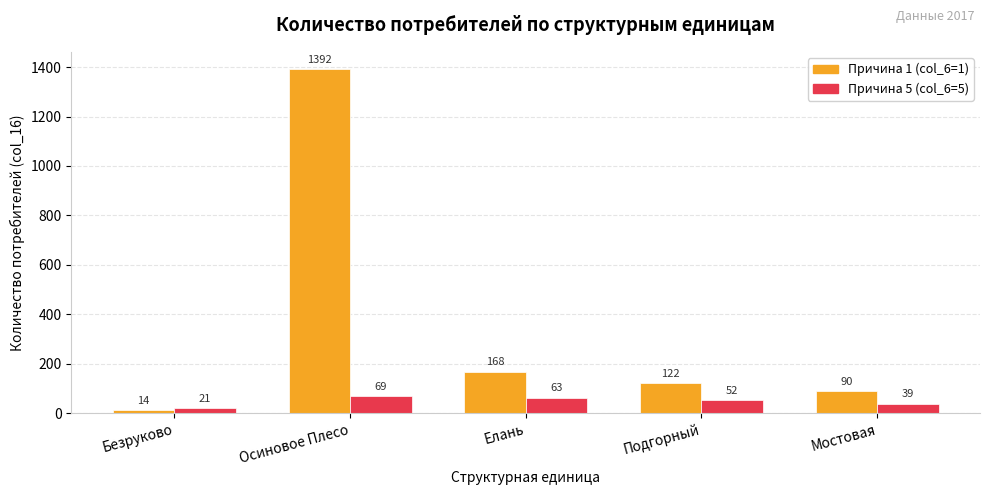

Which series changed the most between Безруково and Подгорный?

Причина 1 (col_6=1)